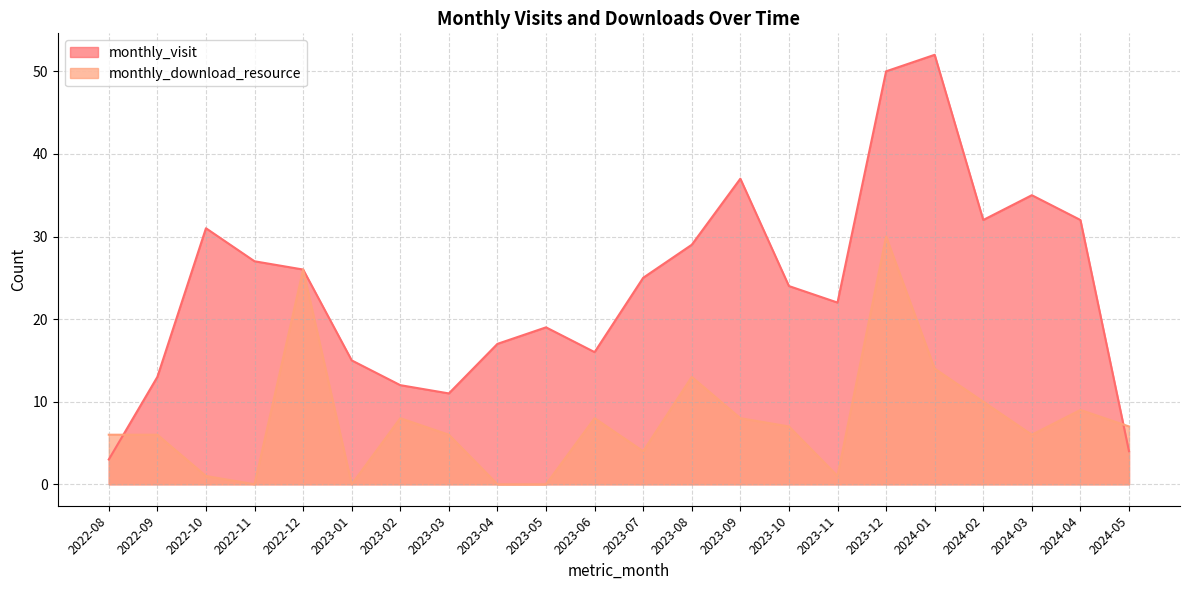

How many times do monthly_download_resource and monthly_visit cross each other?

2